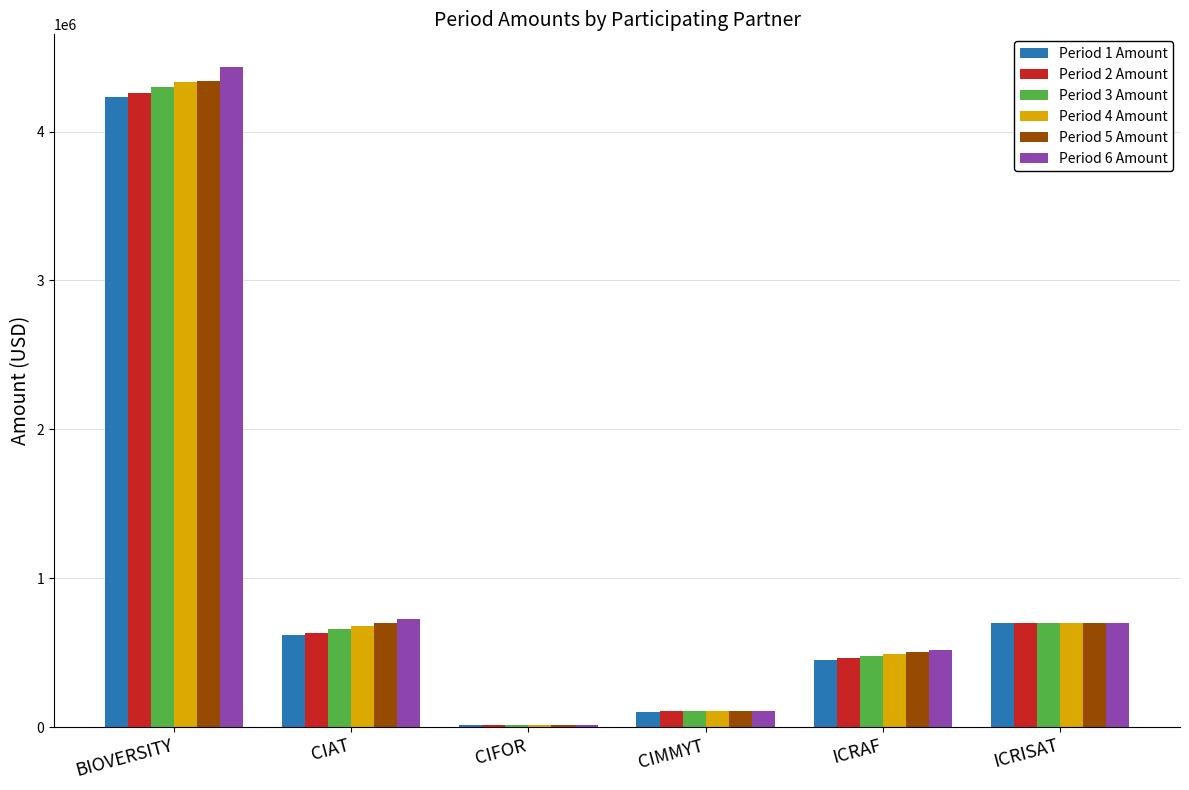

Which series changed the most between CIAT and CIMMYT?

Period 6 Amount